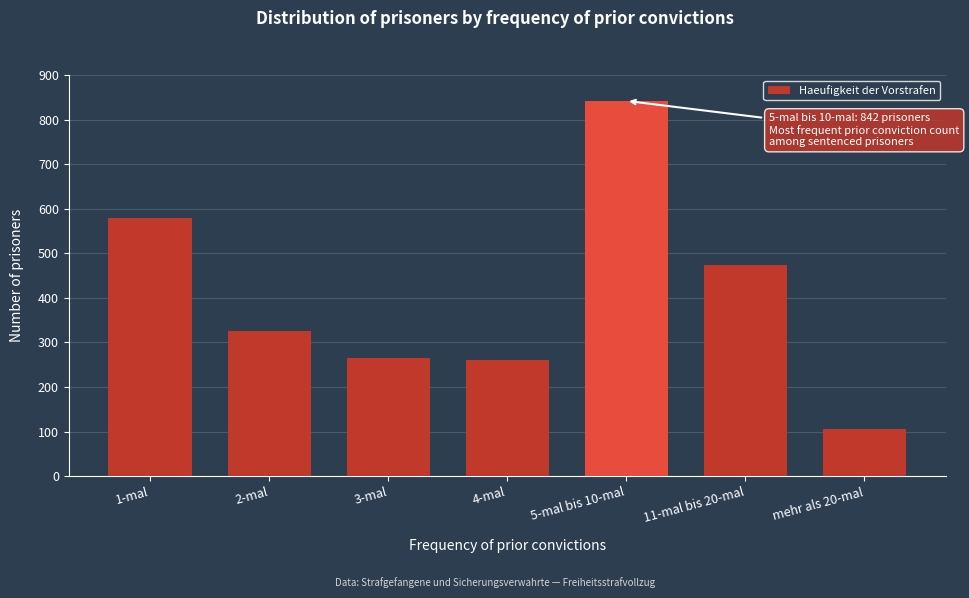

Reading left to right, what are all the values shown in this chart?

579	326	264	260	842	474	106